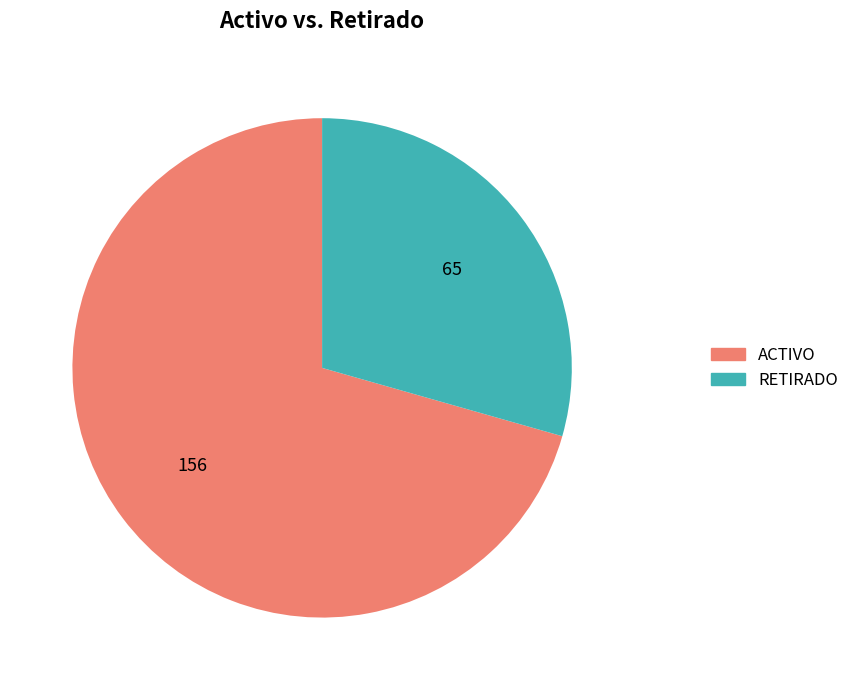

What is the majority slice?

ACTIVO